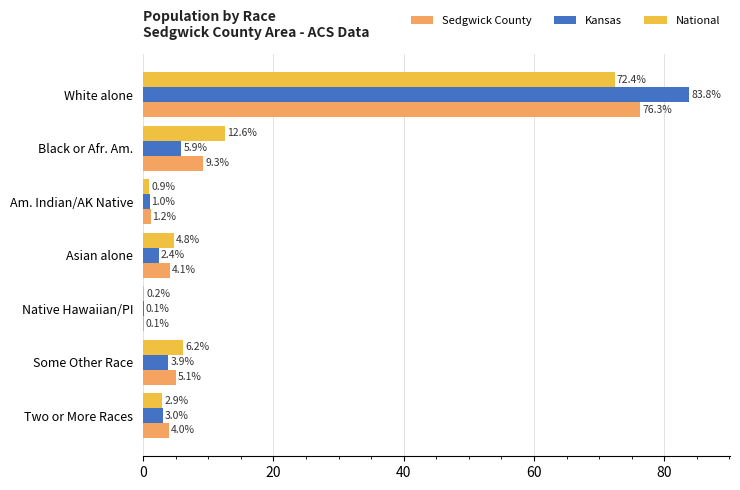

What is the sum of the National values at White alone and Black or Afr. Am.?

85.0